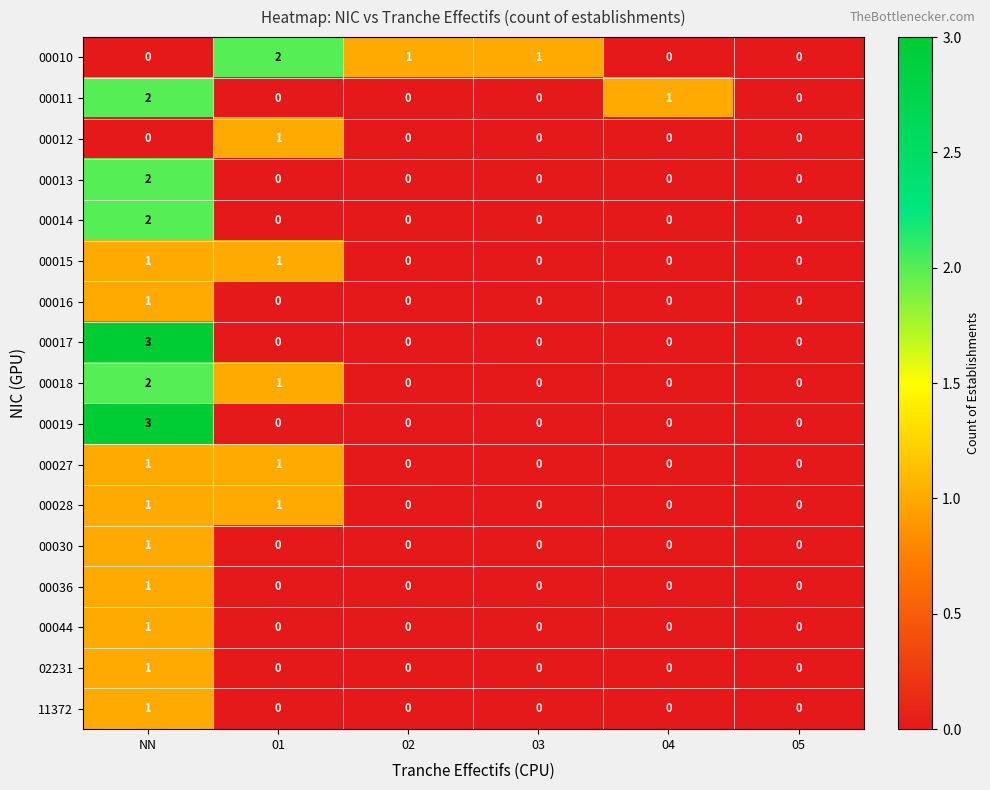

Which series has the largest total across all categories?

00010